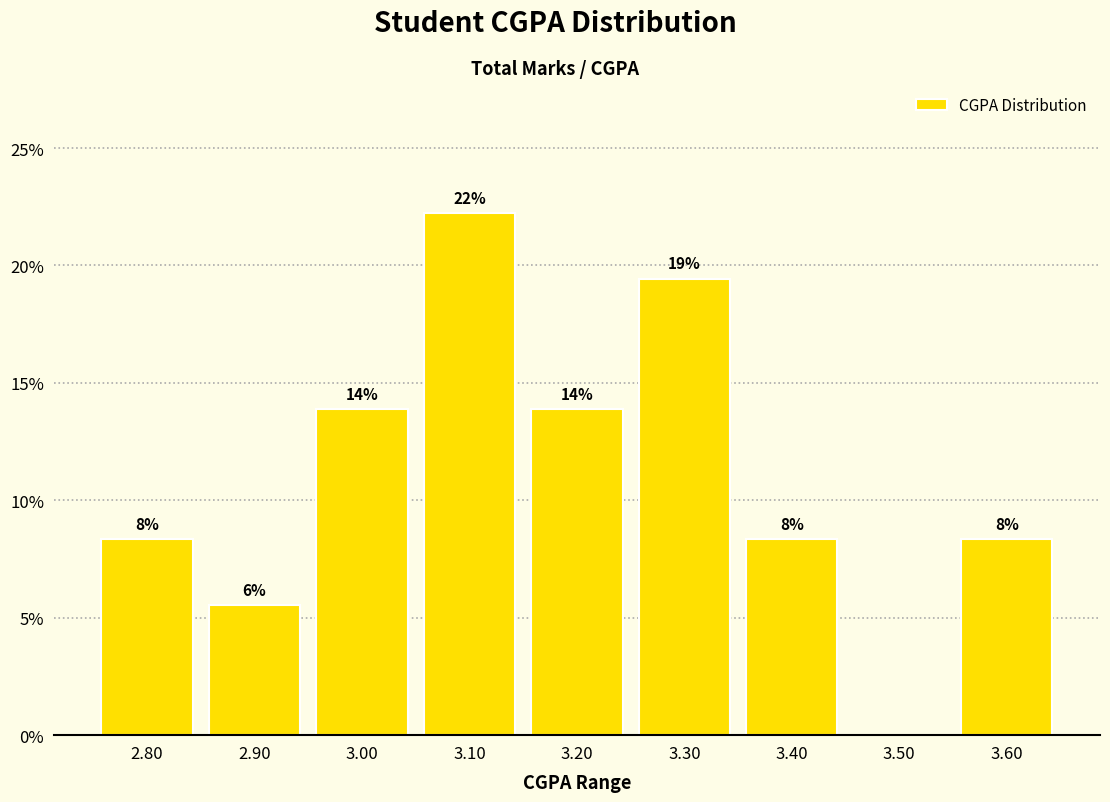

Are the bars horizontal?

No